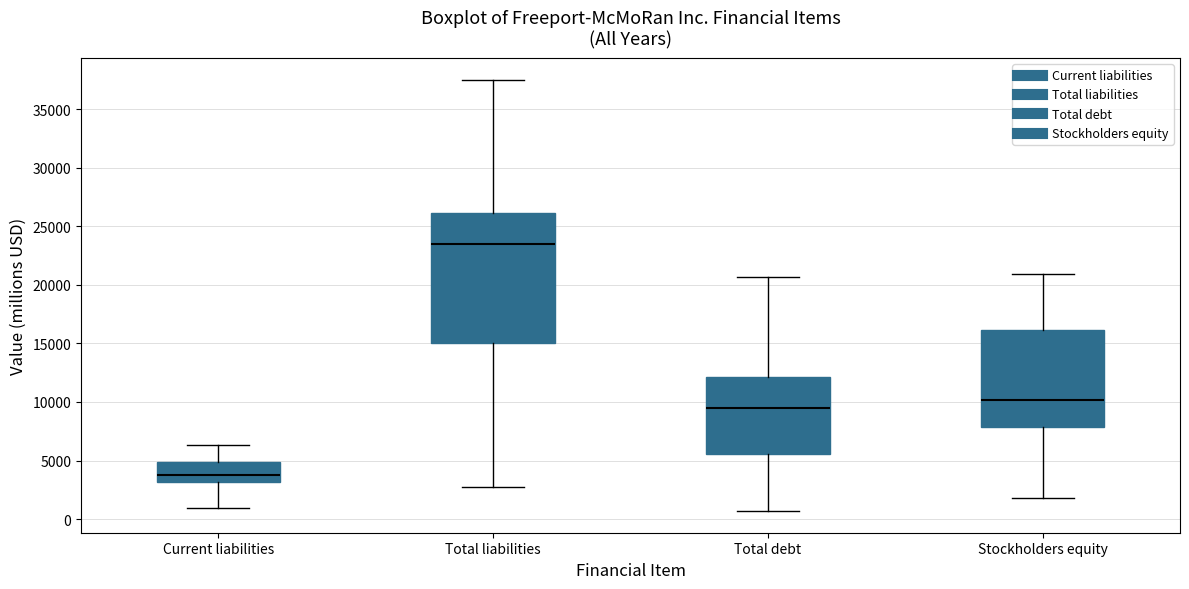

Which box's median line is the highest?

Total liabilities